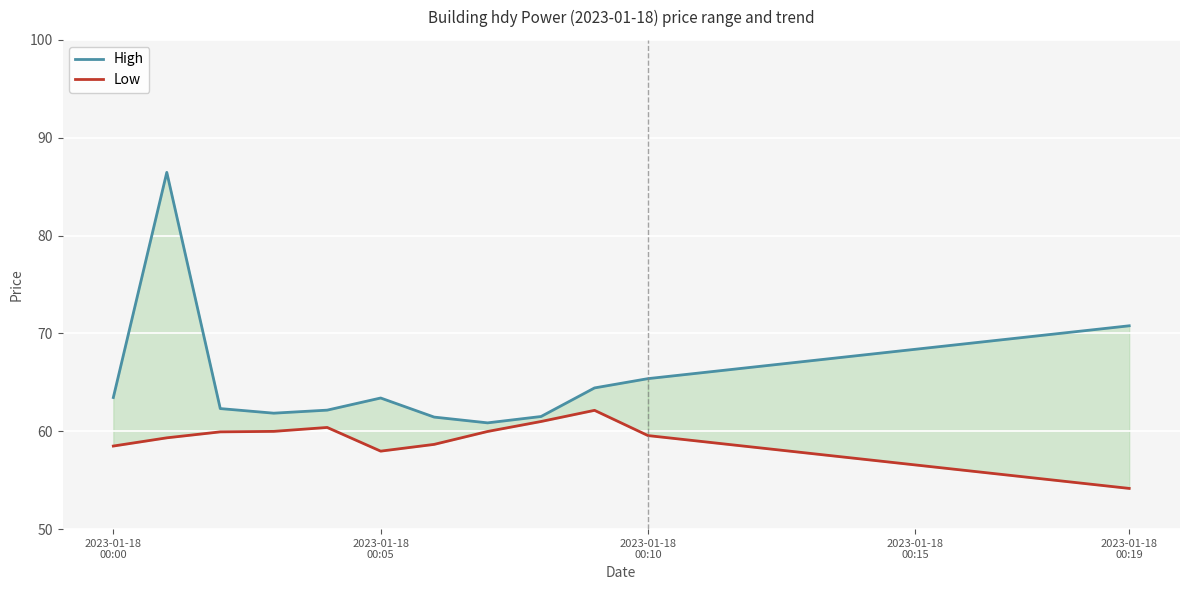

What is the minimum value for High?

60.9